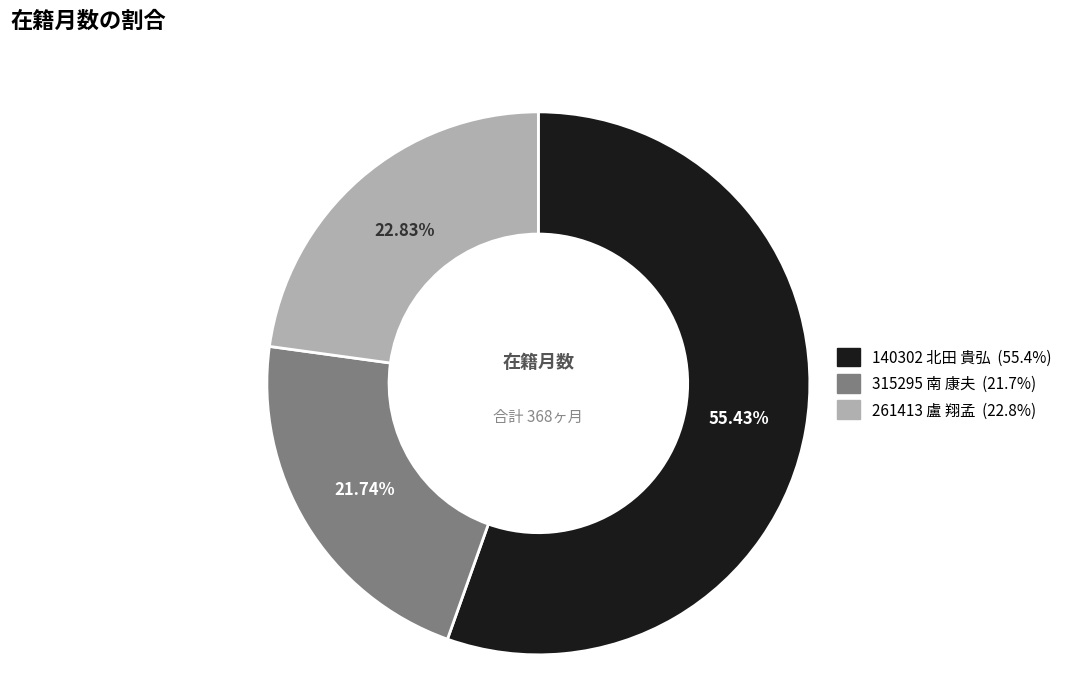

Is 140302 北田 貴弘 the majority of the pie?

Yes